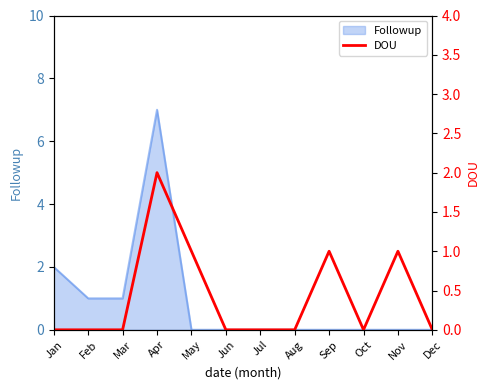

How many interior local valleys (lower than both neighbors) does the data have?

1